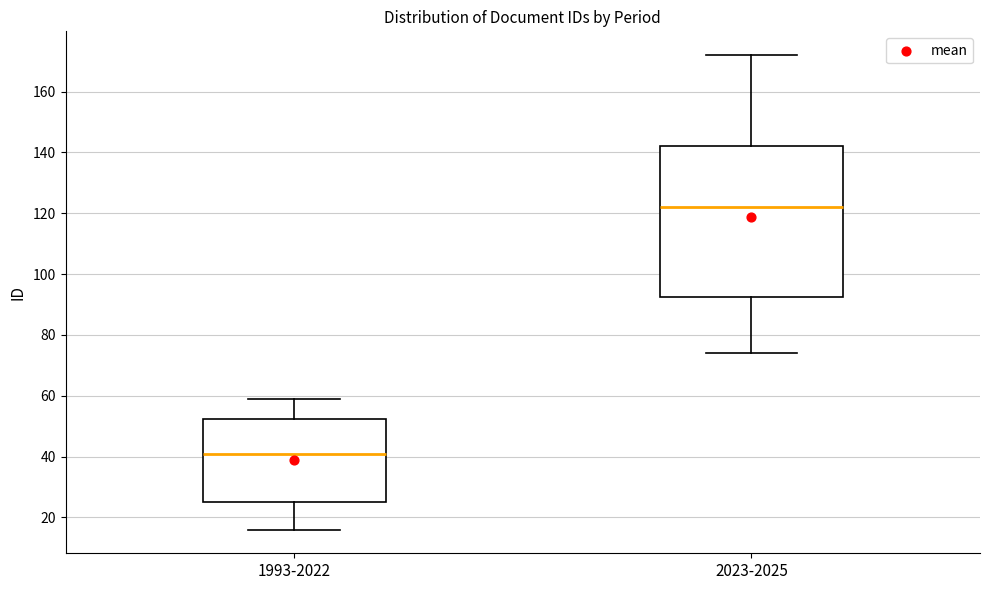

Reading left to right, transcribe this box plot: for each box, give where its median line is, the range the box spans, and where its two whiskers end, as read against the y-axis. The values are not printed on the chart, so give them approximately, as read against the axis.

1993-2022: median 42, box 26 to 52, whiskers 16 to 60
2023-2025: median 122, box 92 to 142, whiskers 74 to 172